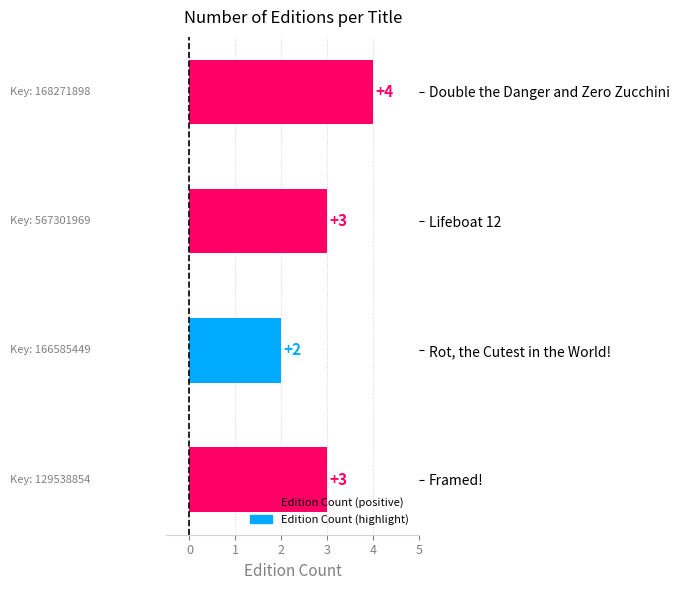

What is the difference between the second highest and minimum values?

1